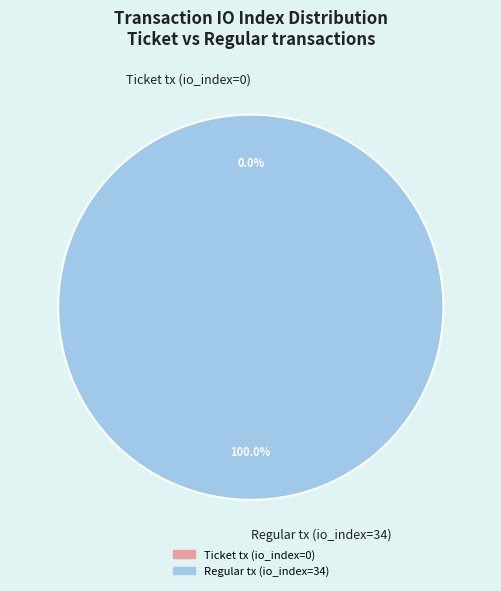

True or false: Ticket tx (io_index=0) accounts for 0% of the total.

True